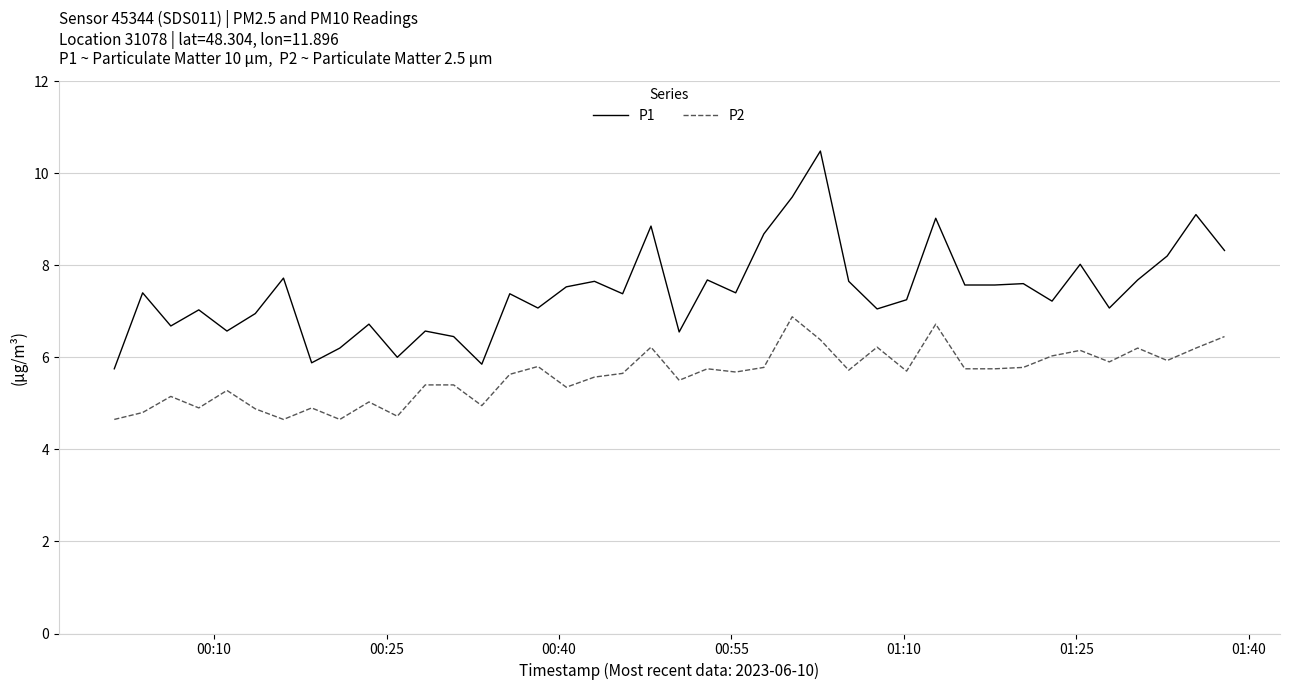

Which series has the largest total across all categories?

P1